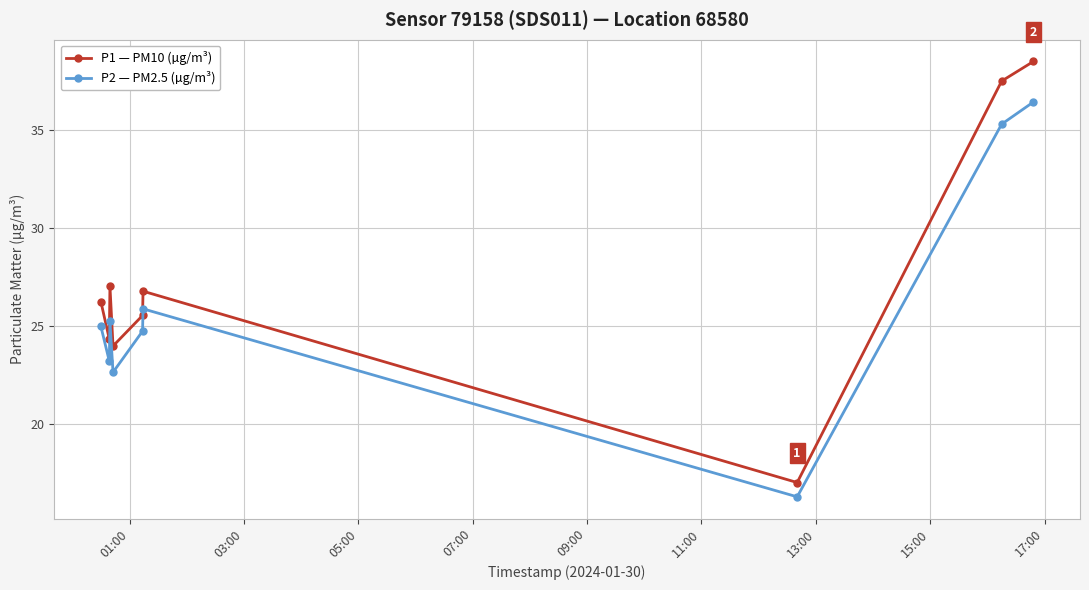

Which series has the largest range (max minus min)?

P1 — PM10 (µg/m³)